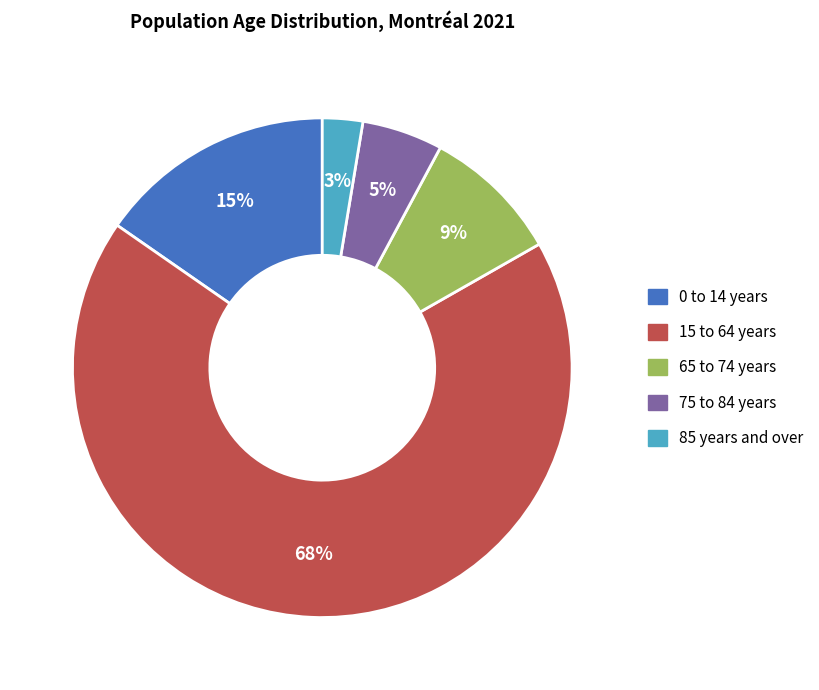

Between 75 to 84 years and 0 to 14 years, which is larger?

0 to 14 years